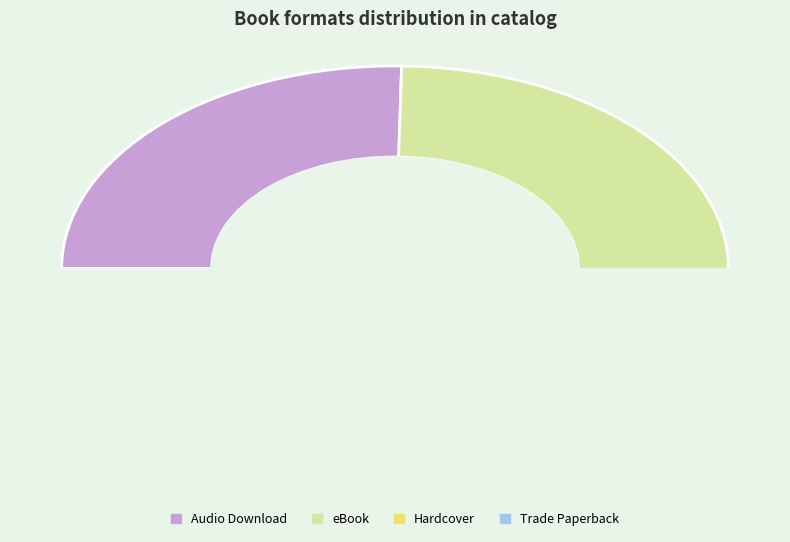

Which category has the biggest portion of the pie?

Audio Download